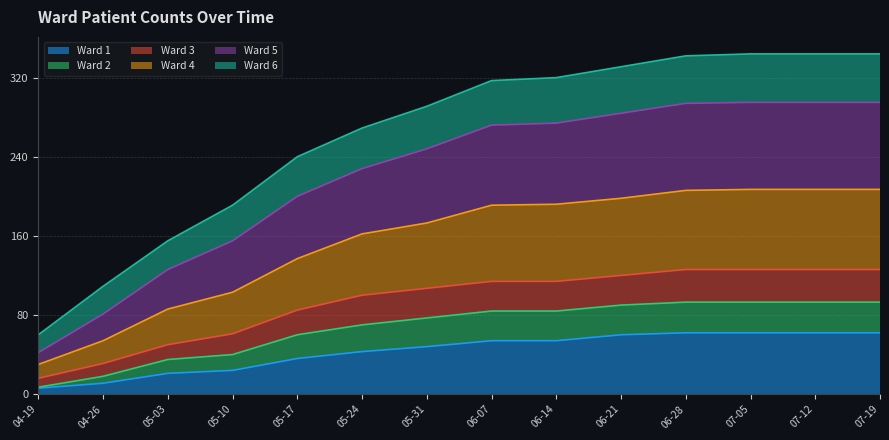

How many lines are shown in the chart?

6